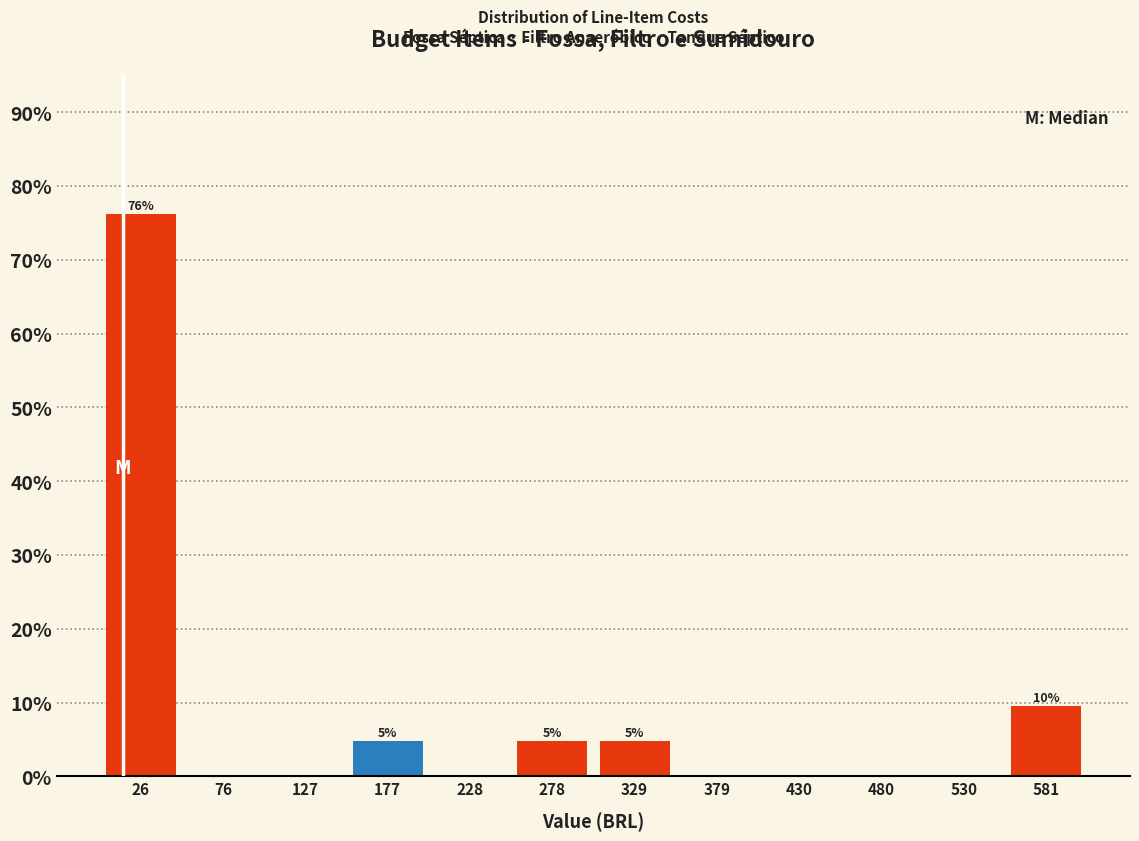

Which range on the x-axis has the tallest bar?

0 to 50